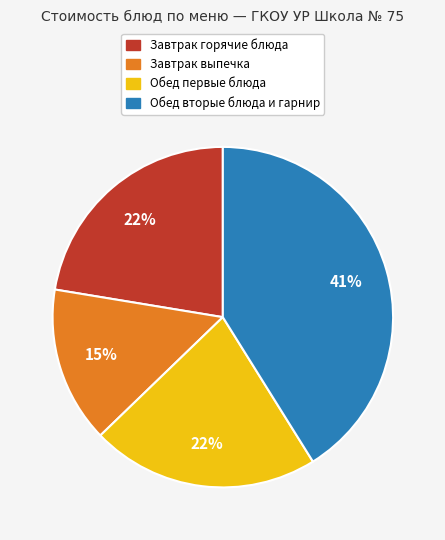

To the nearest percent, what is the average slice percentage?

25%